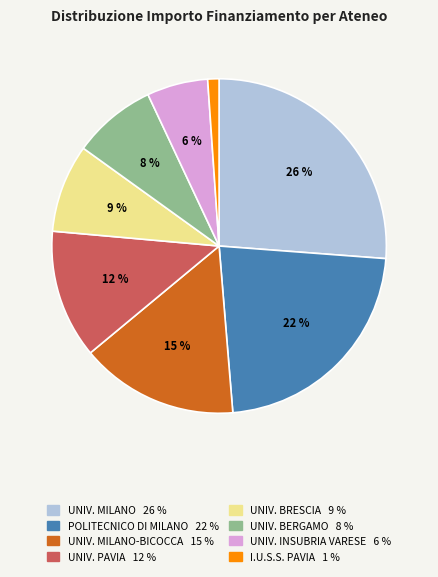

To the nearest percent, what is the difference between the largest and smallest slice percentages?

25%